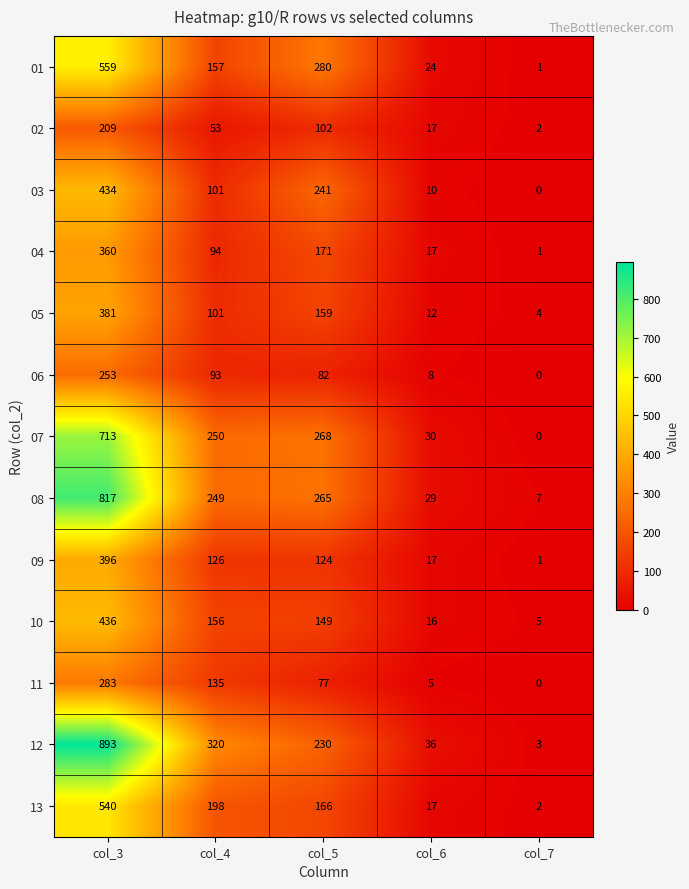

What is the average value of the 12 series?

296